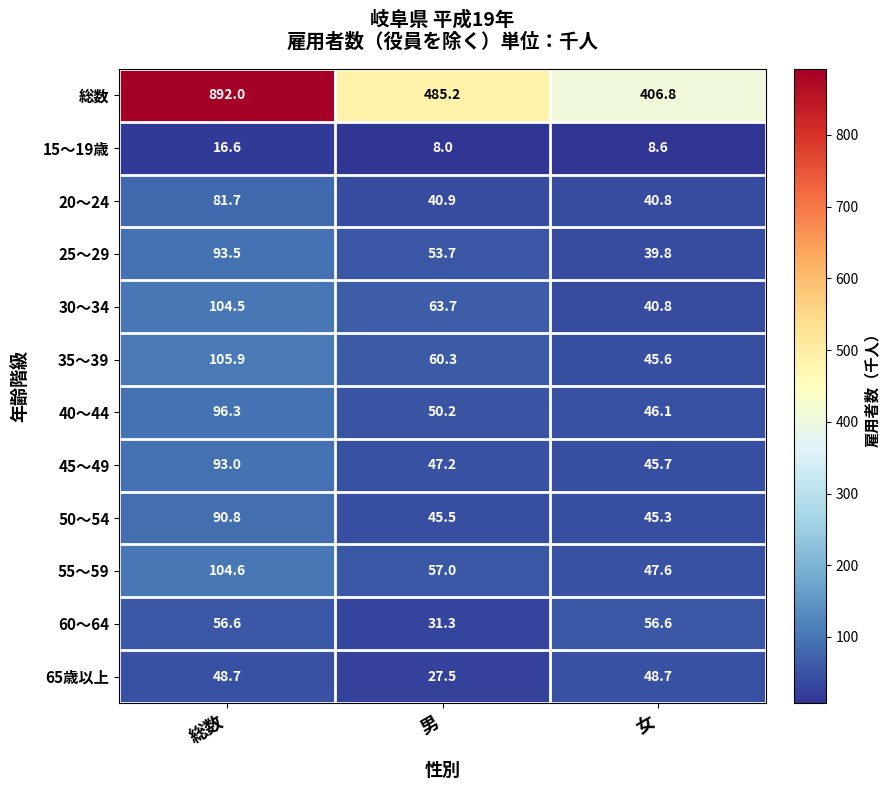

What is the average value of the 45～49 series?

62.0